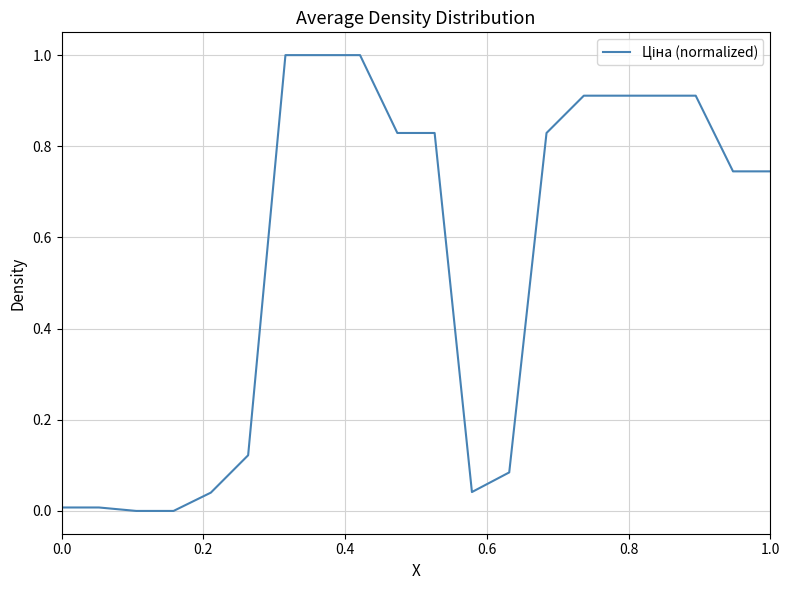

Count the number of data series in this chart.

1